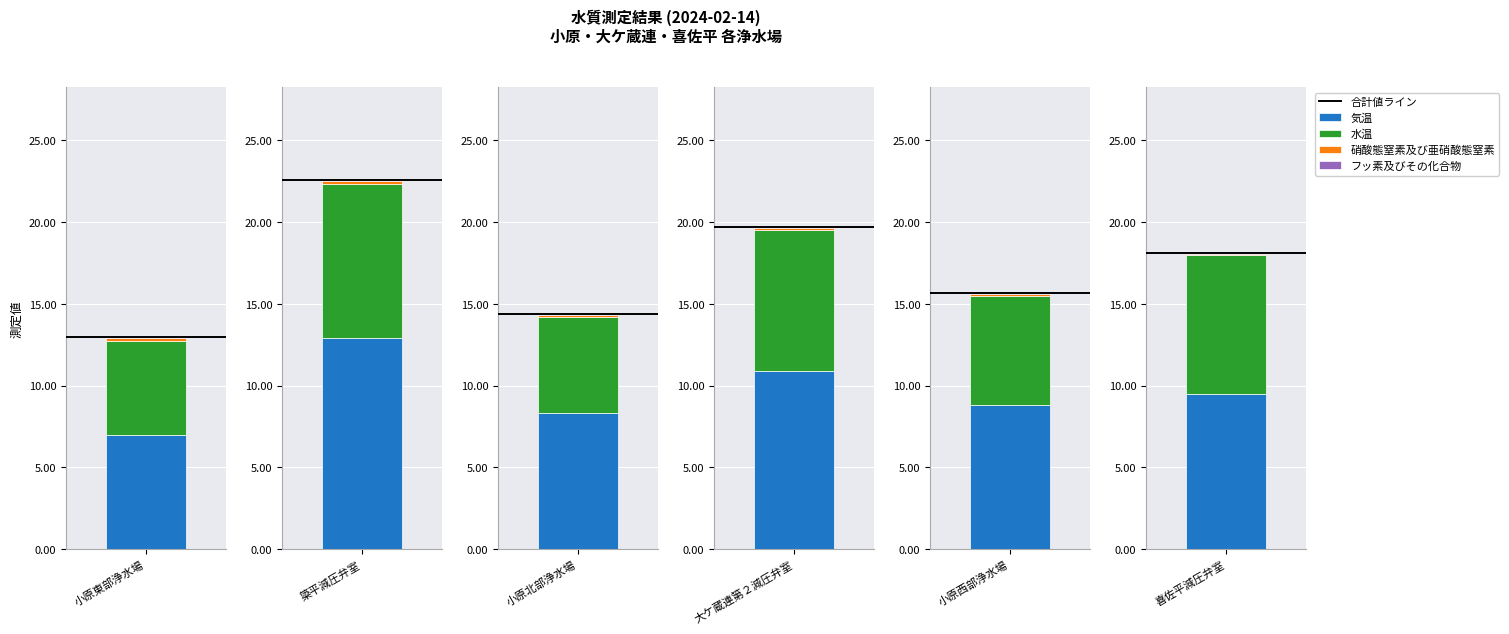

What is the sum of the 硝酸態窒素及び亜硝酸態窒素 values at 4 and 1?

0.3